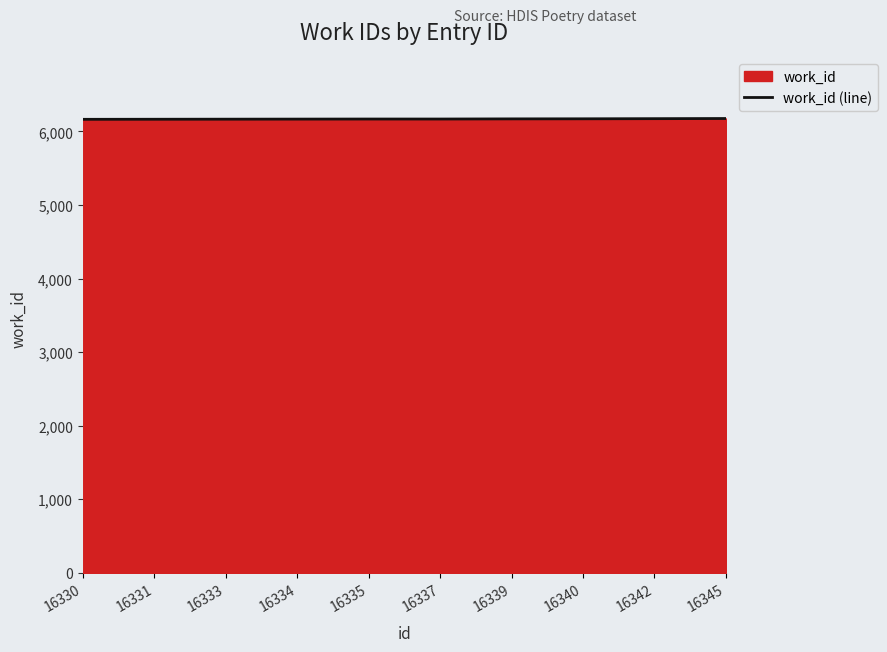

At which label is the value closest to 6169?

16335